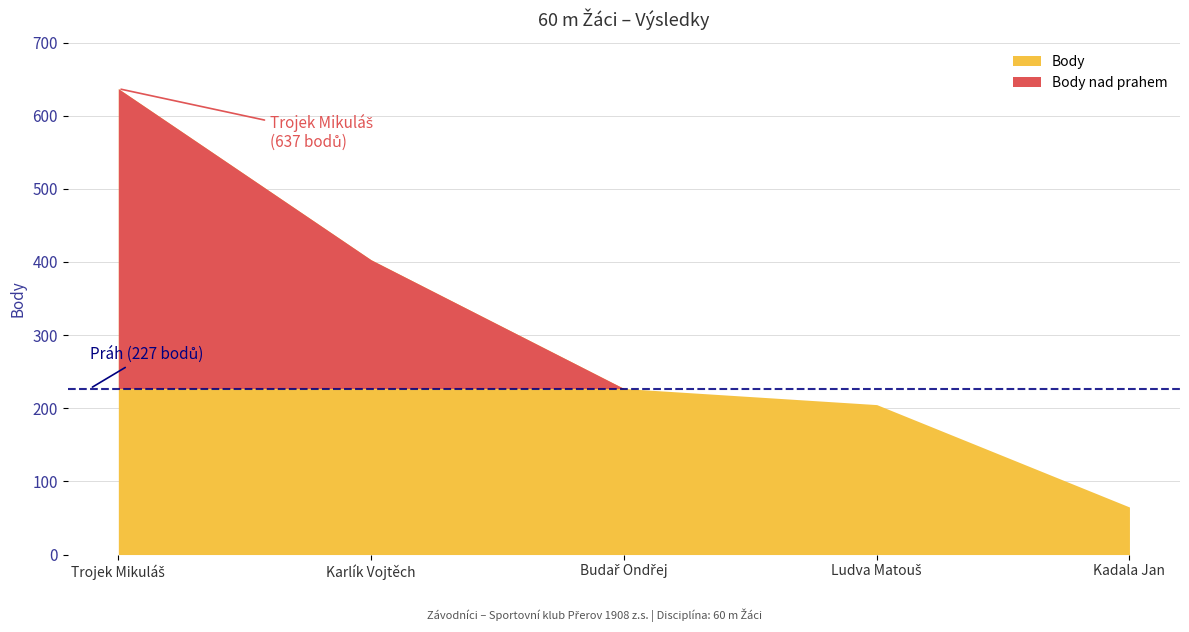

Does the chart have visible grid lines?

Yes